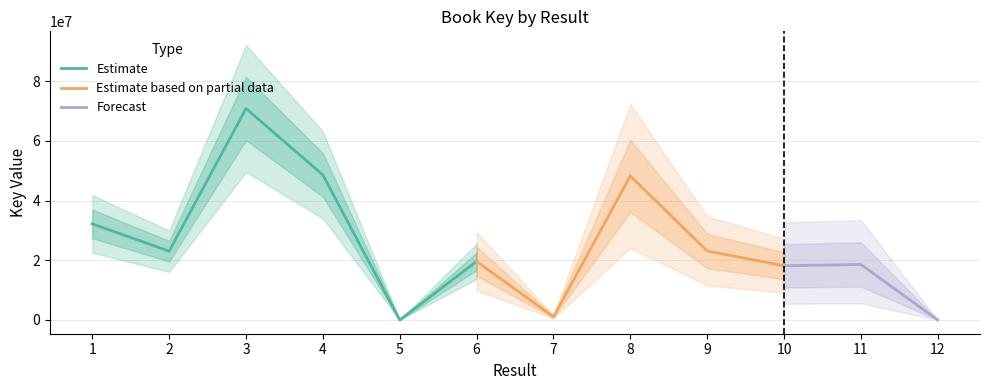

Approximately how many times larger is the value at 4 compared to 5?

5553.7